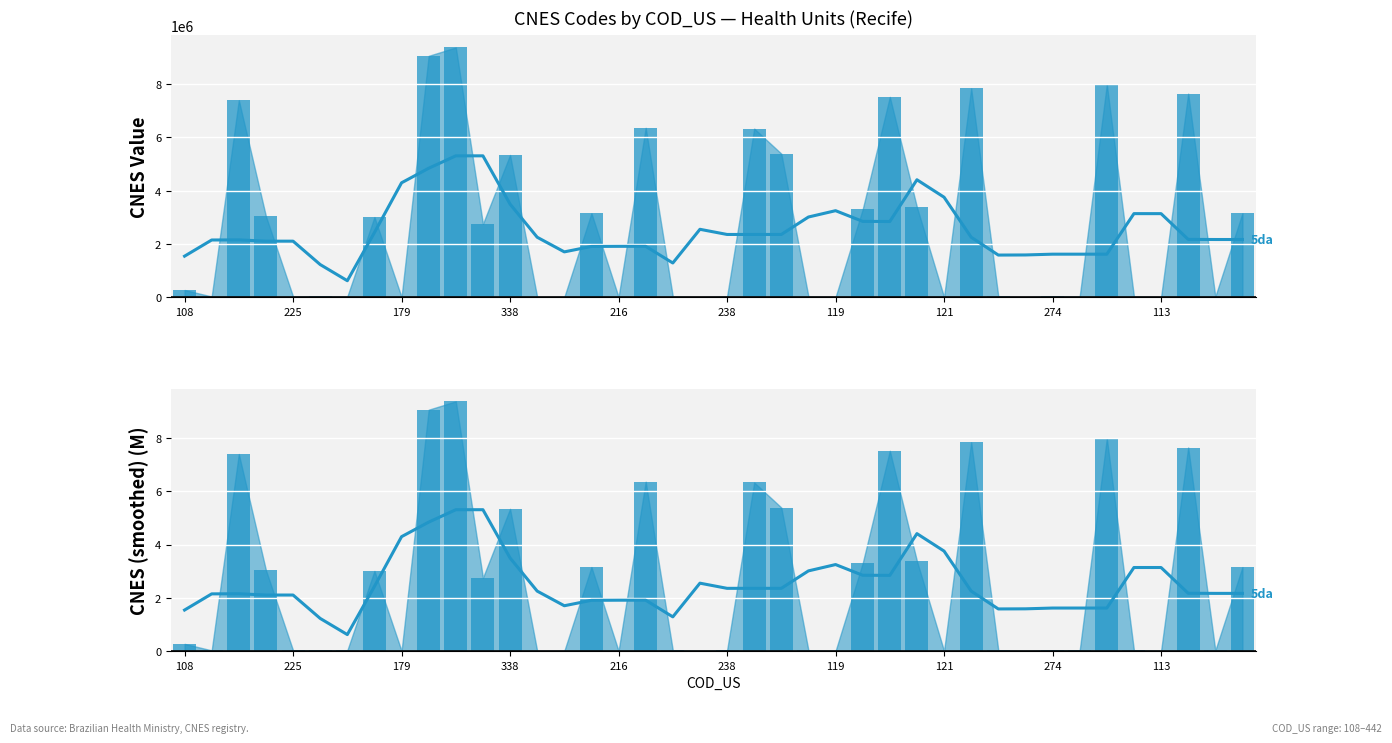

What are all the series names shown in the legend?

5-pt avg, 5-pt avg (M)